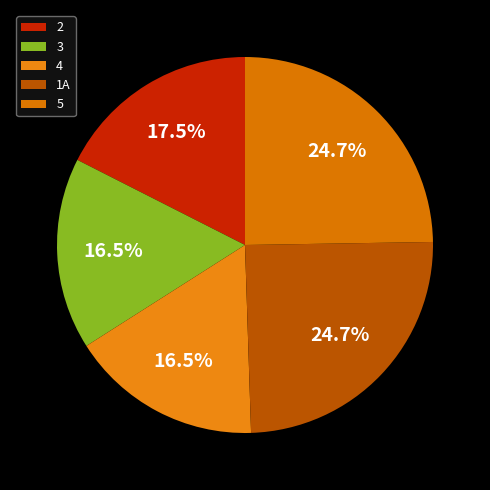

To the nearest percent, what is the difference between the 5 and 3 slice percentages?

8%